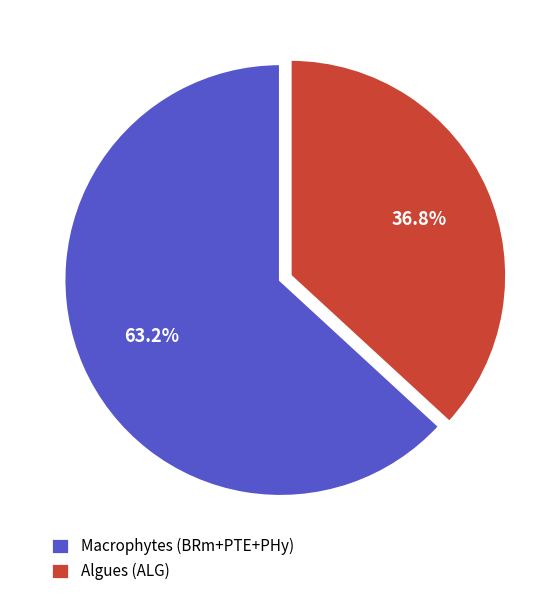

Which slice is the smallest?

Algues (ALG)